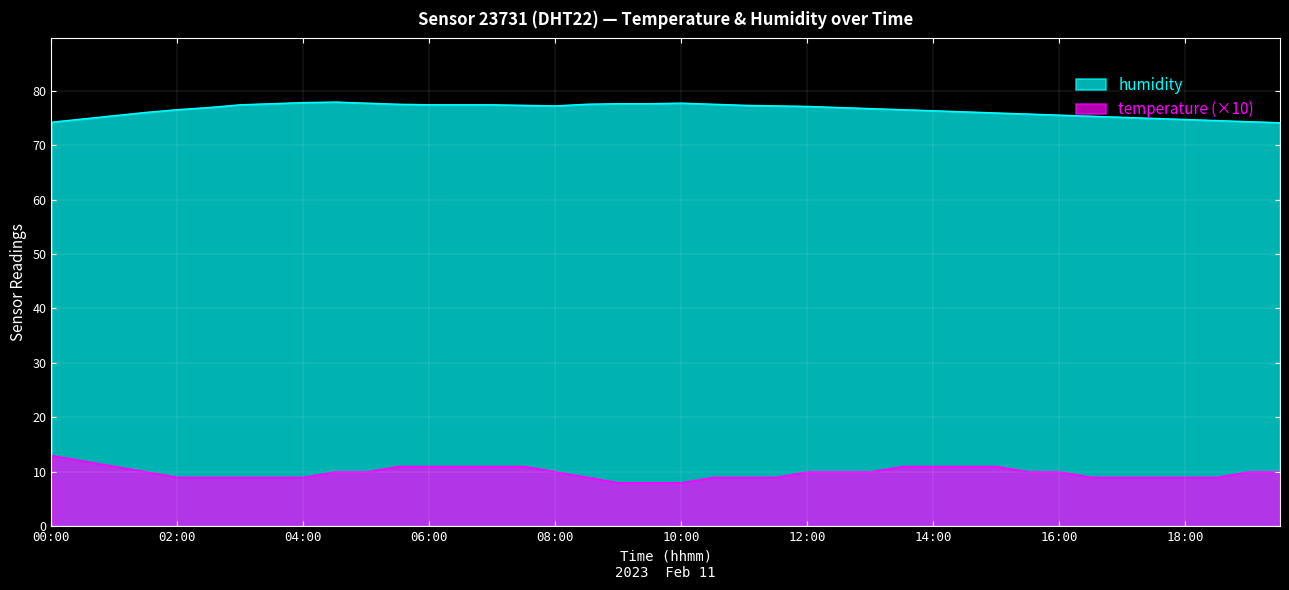

Is the value of temperature at 10:30 greater than the value of humidity at 11:00?

No